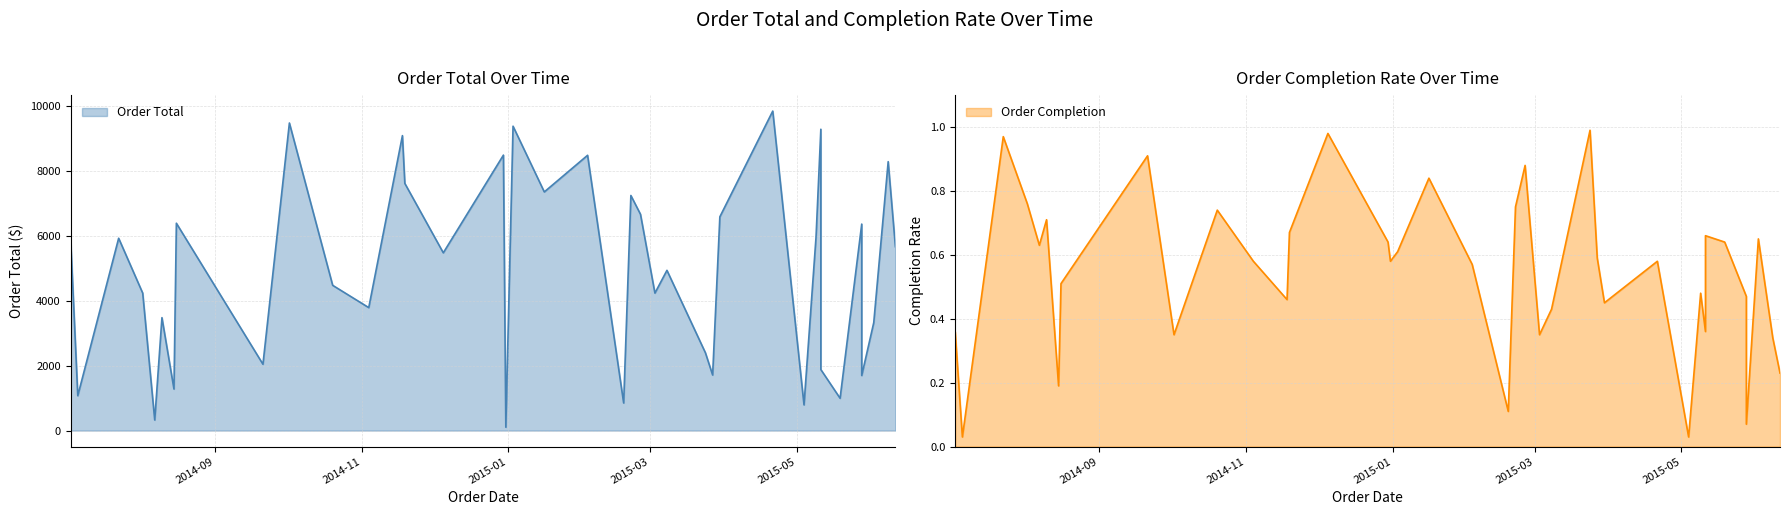

True or false: Order Completion and Order Total cross at least once.

False